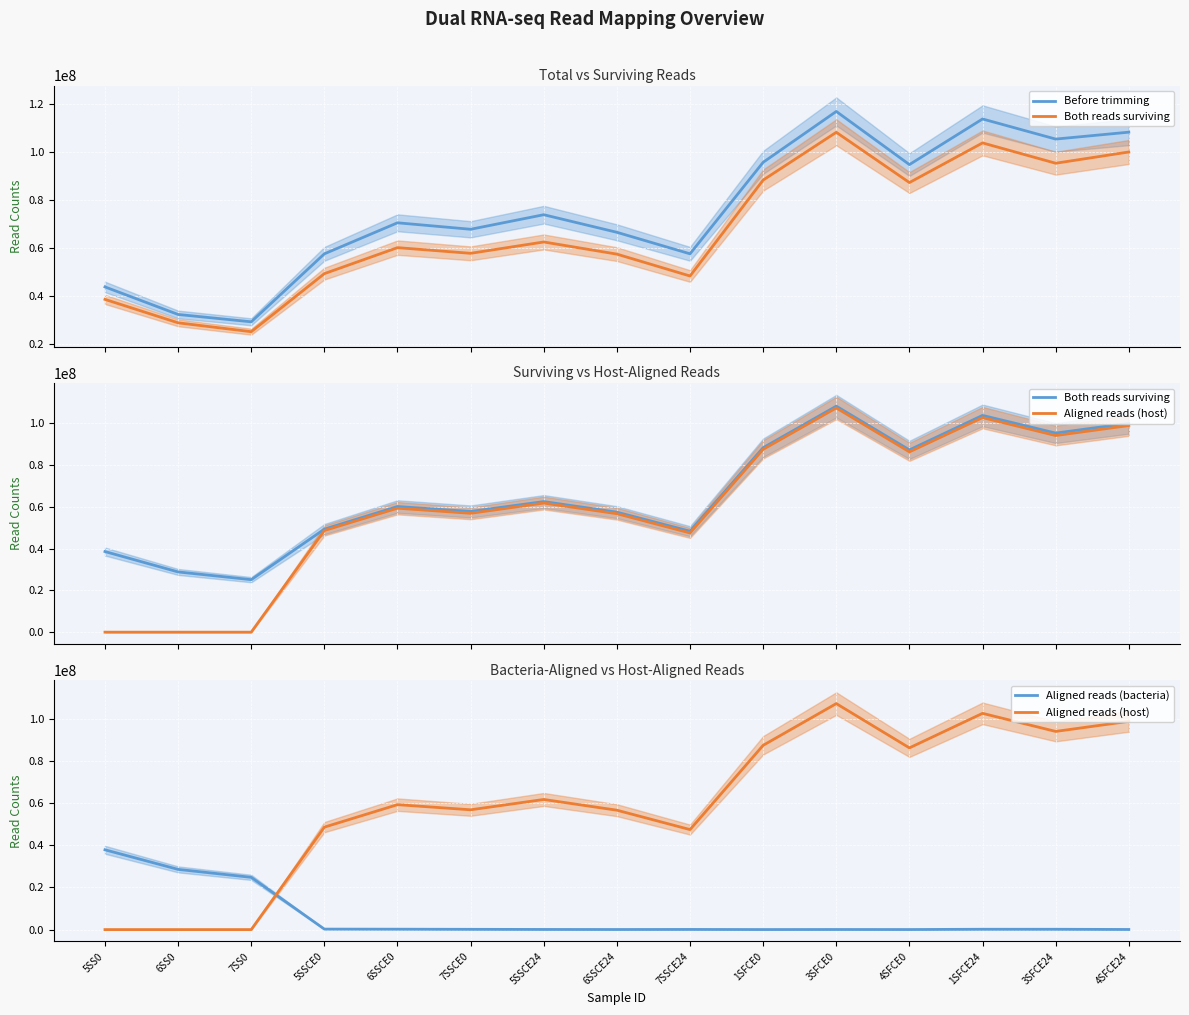

True or false: Aligned reads (host) and Before trimming intersect in this chart.

False